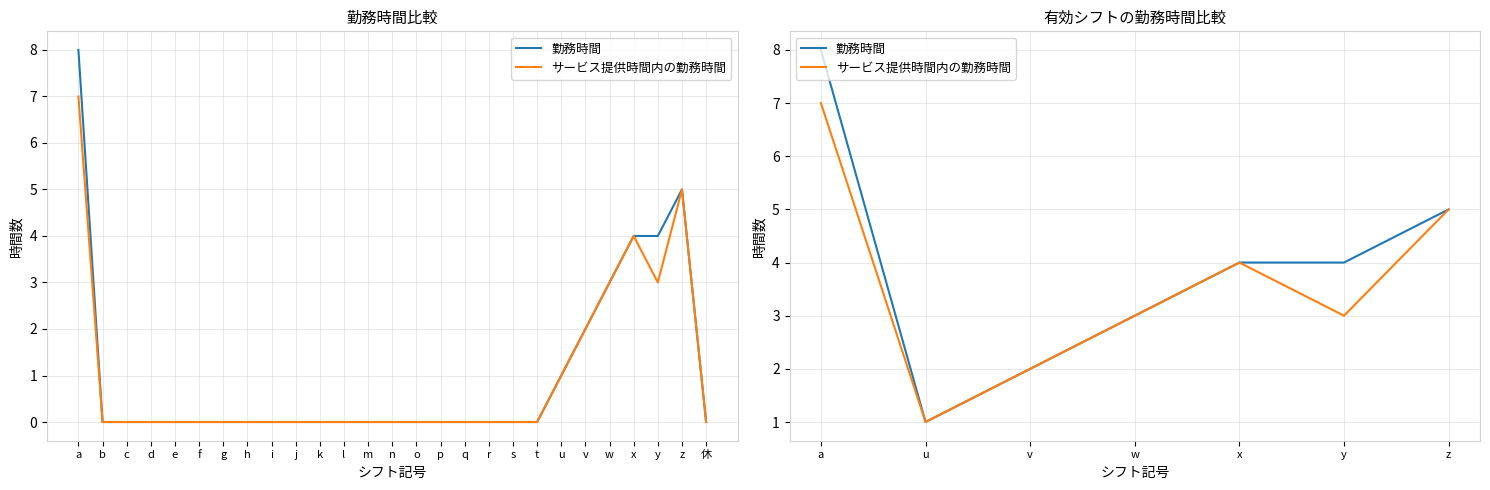

What are all the series names shown in the legend?

勤務時間, サービス提供時間内の勤務時間